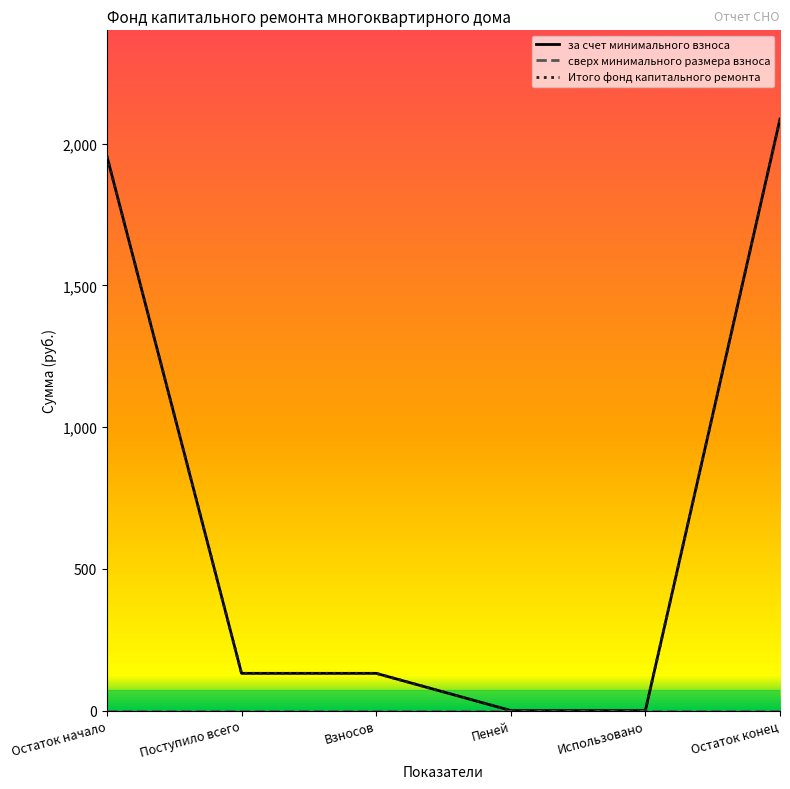

Does the chart display data point markers on the line(s)?

No